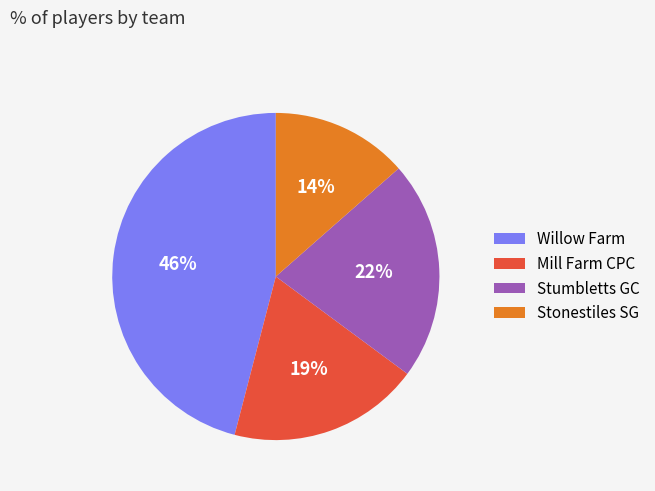

The Stonestiles SG slice represents 14% of the pie. True or false?

True